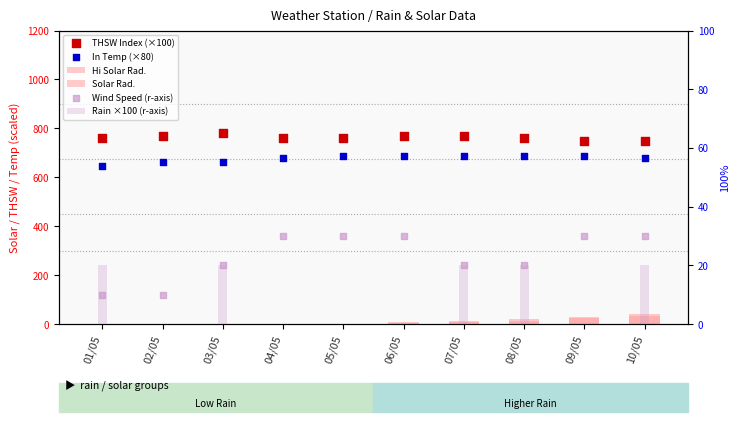

At how many categories does at least one series exceed 215?

10